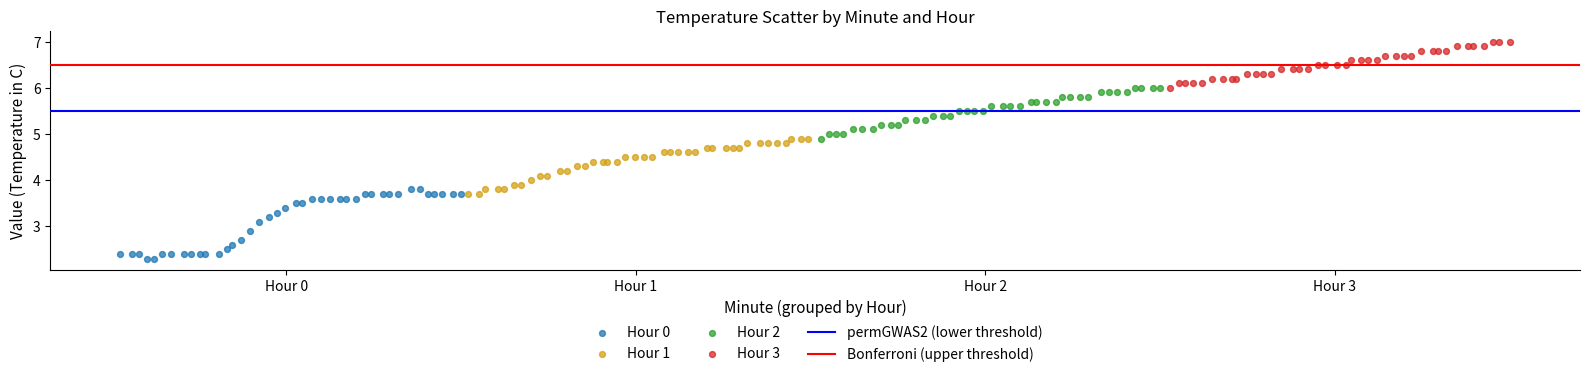

Which series reaches the minimum Y coordinate?

Hour 0